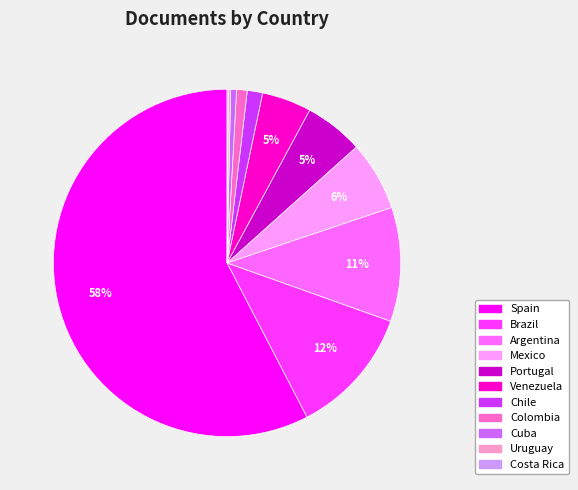

Which has a higher value, Argentina or Mexico?

Argentina